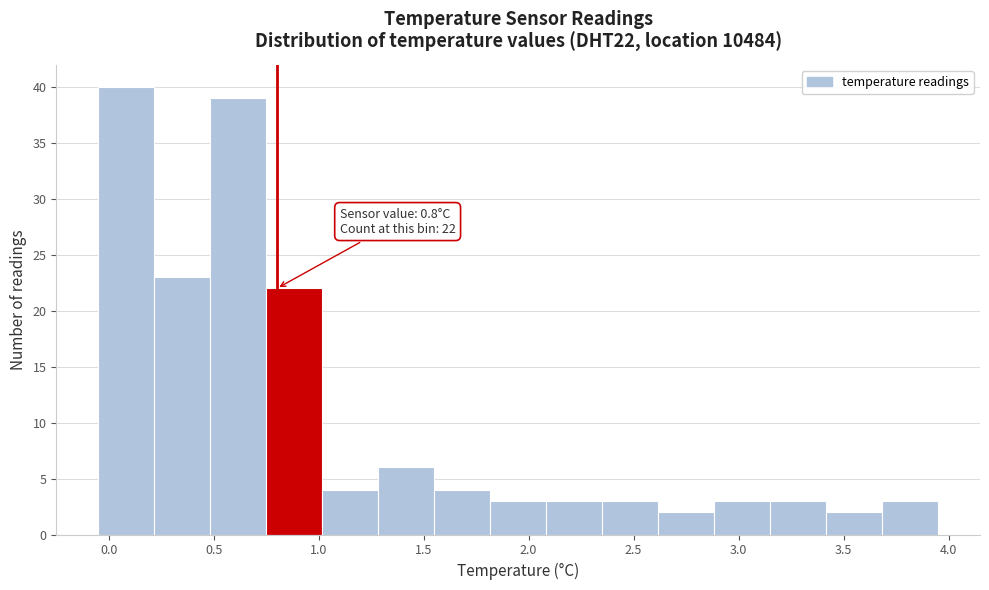

Over which range of the x-axis is the bar tallest?

-0.05 to 0.20